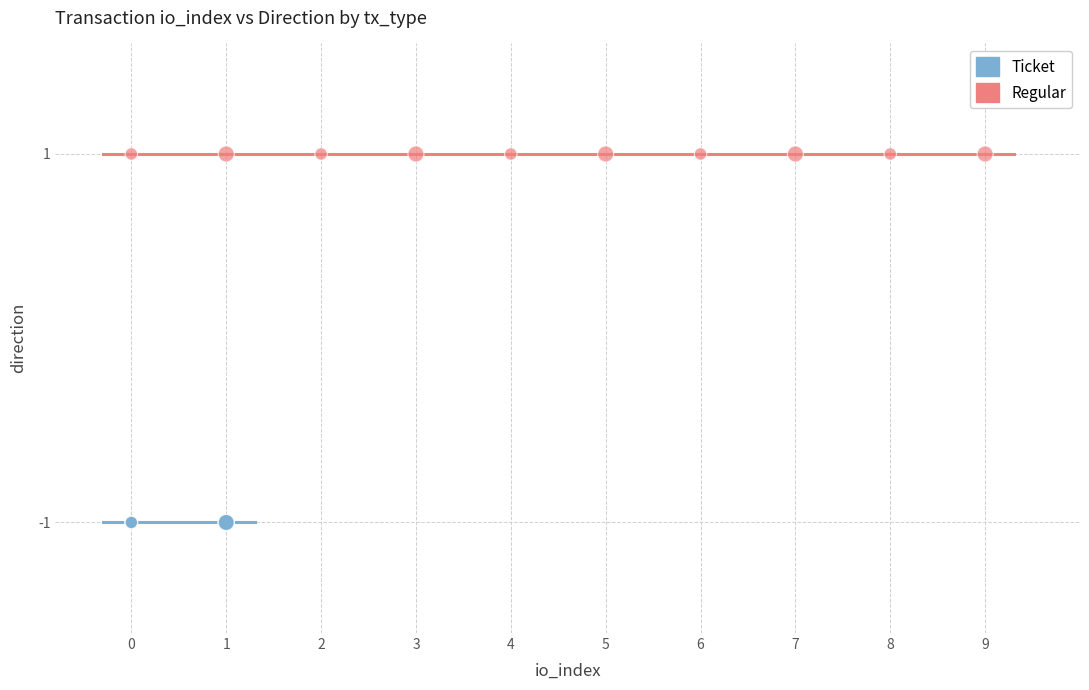

Which series contains the highest Y value?

Regular